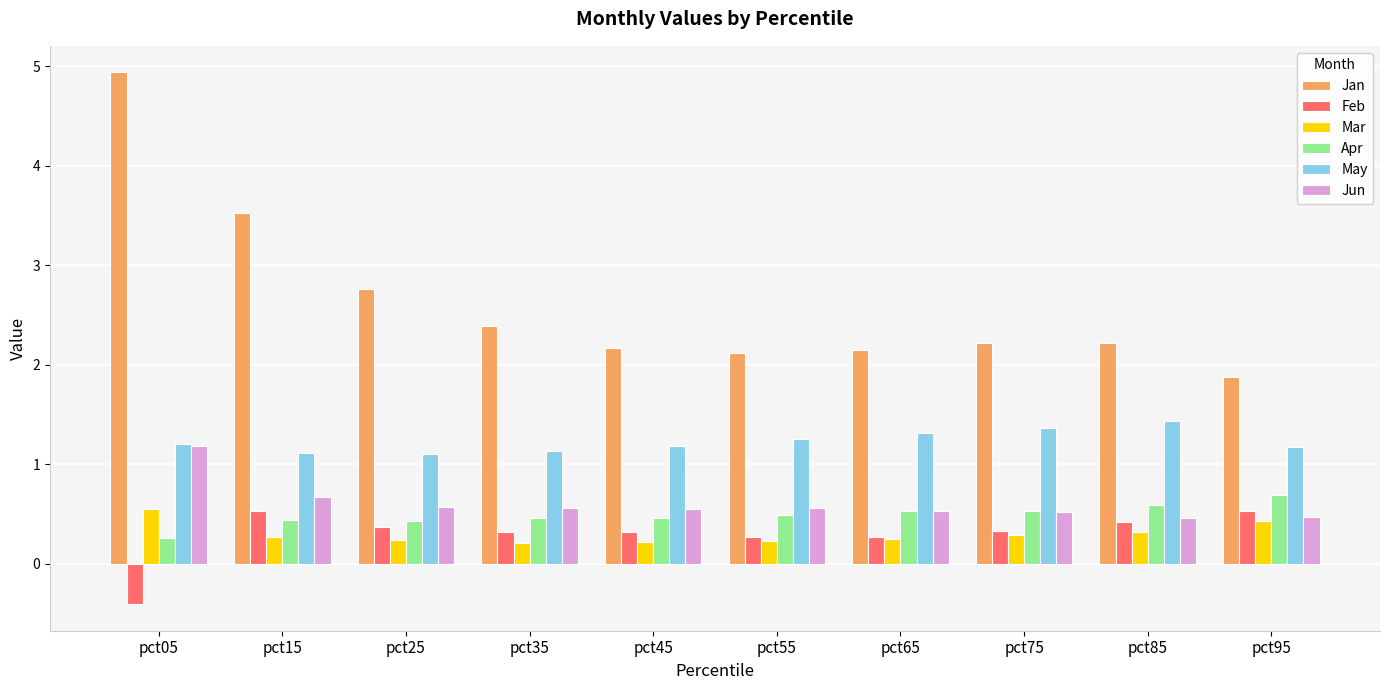

The May series shows 0.3 at pct65. True or false?

False